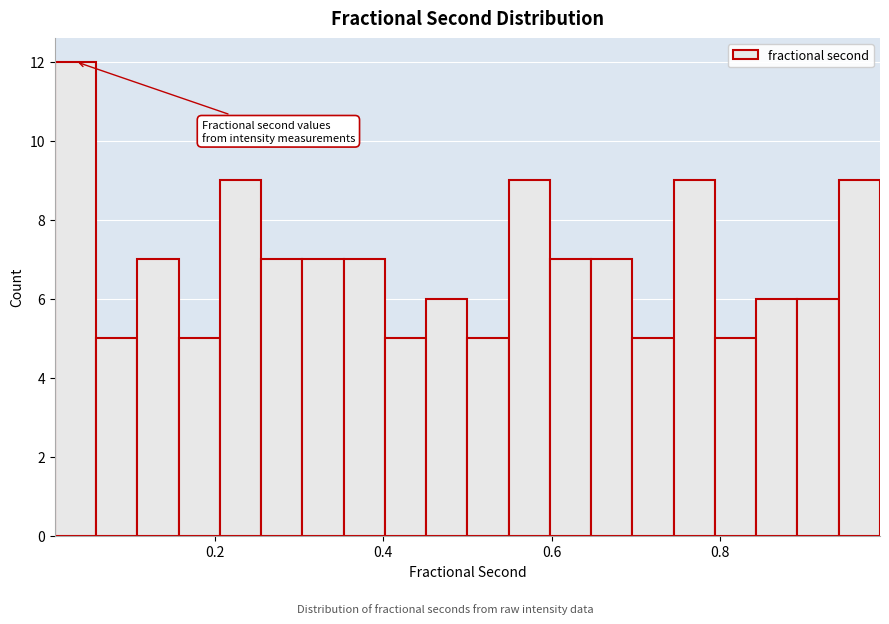

Read against the x-axis, roughly where is the centre of the tallest bar?

0.04